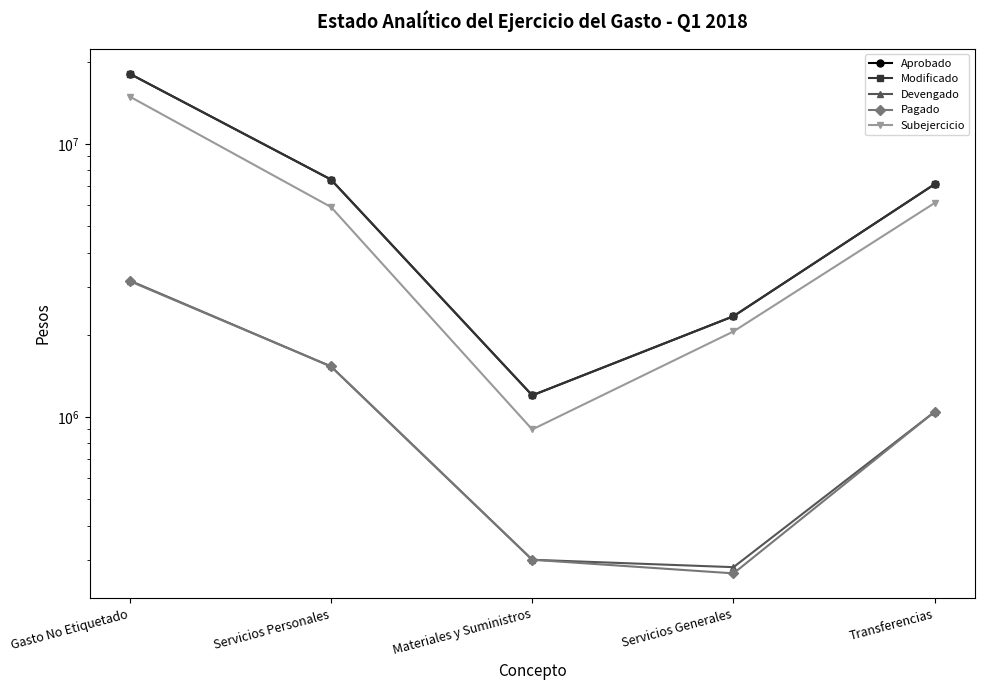

What is the minimum value for Aprobado?

1200000.0